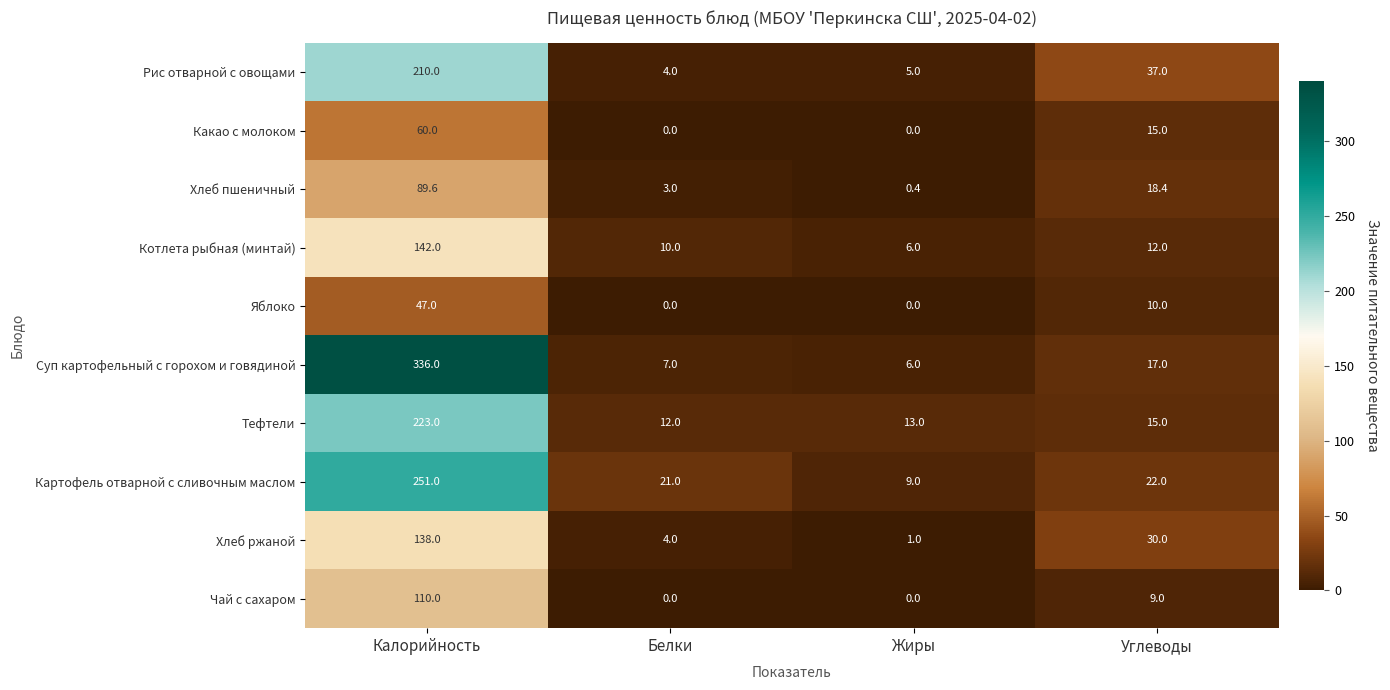

True or false: Яблоко has a value of 24.1 at Жиры.

False